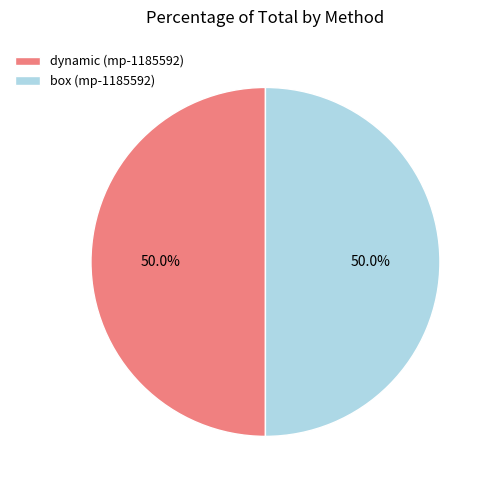

What is the ratio of the value at box (mp-1185592) to the value at dynamic (mp-1185592)?

1.0